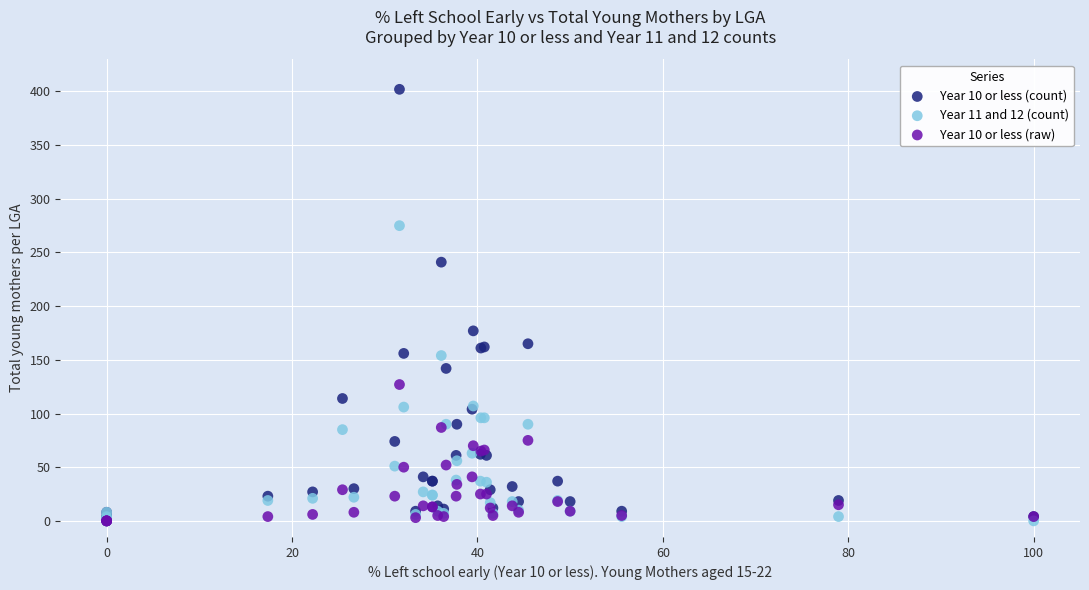

Which series has the widest spread of Y values?

Year 10 or less (count)